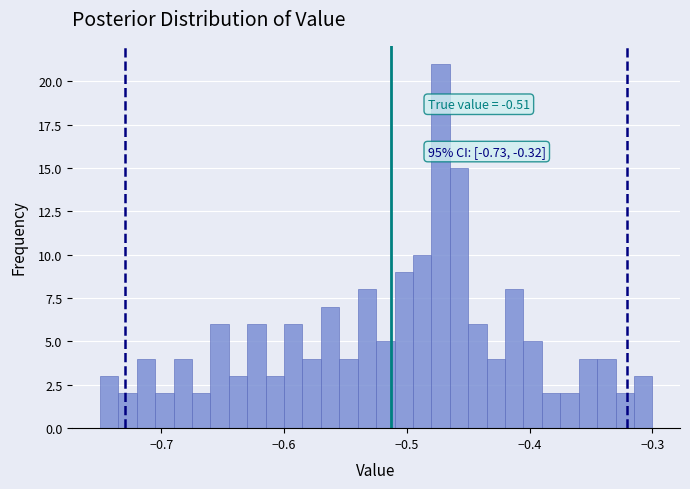

Around what value on the x-axis is the tallest bar? Give the approximate position of its centre, as read against the axis.

-0.47